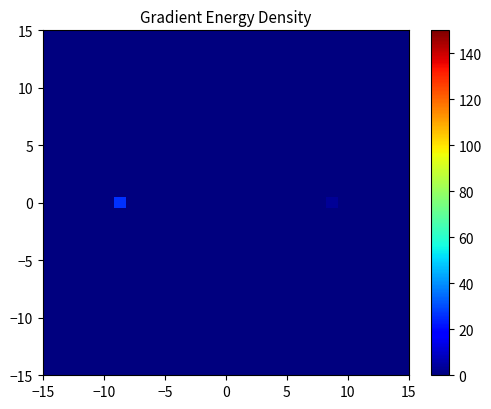

At how many categories does at least one series exceed 5?

1